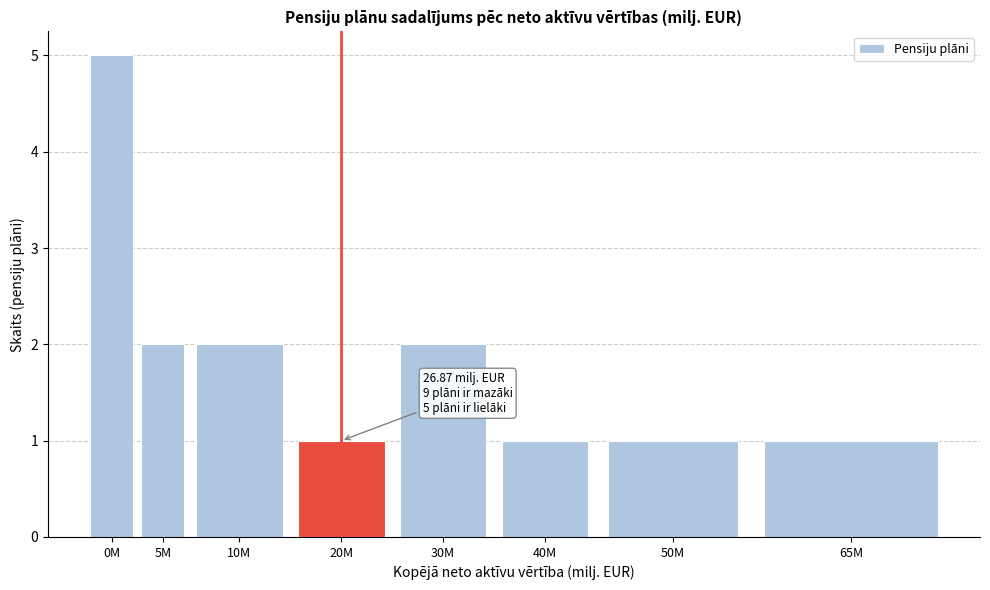

Reading left to right, what are all the values shown in this chart?

0M=5	5M=2	10M=2	20M=1	30M=2	40M=1	50M=1	65M=1